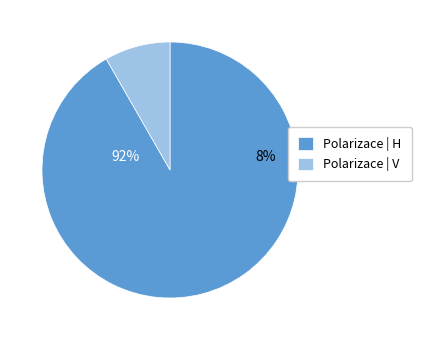

Is there any slice that represents more than half of the pie?

Yes